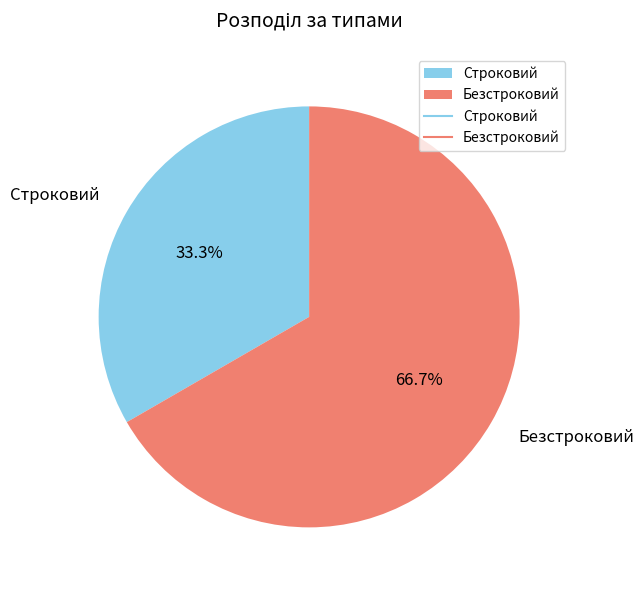

Is the sum of Безстроковий and Строковий greater than half?

Yes